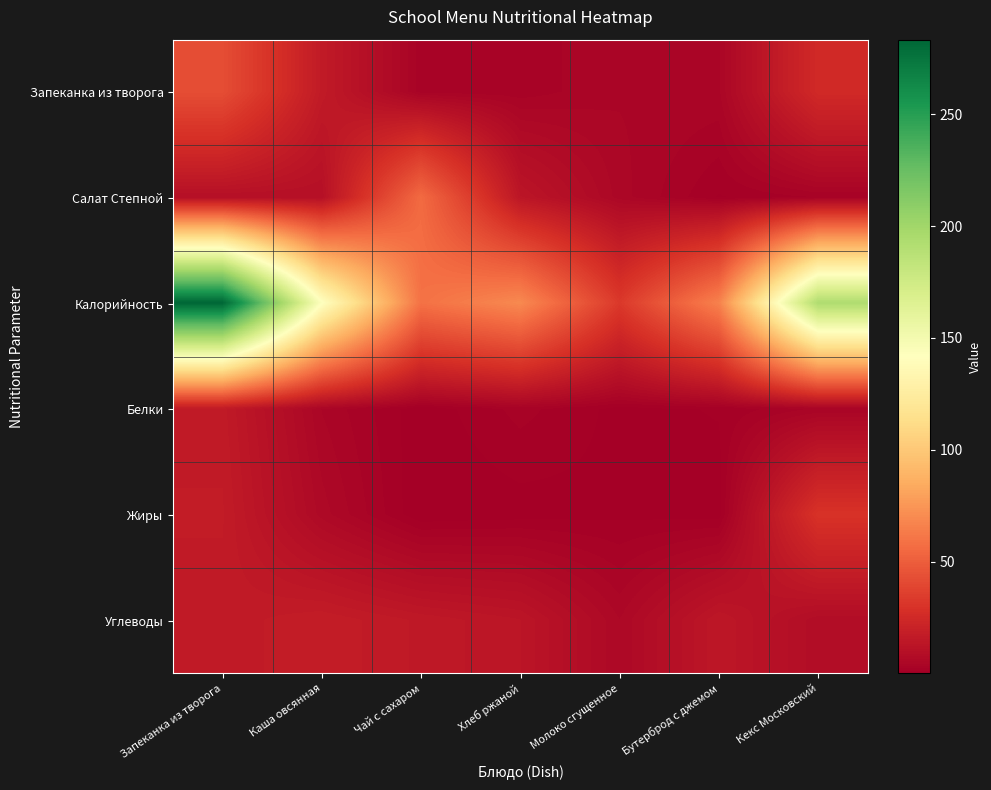

Reading left to right, transcribe all the data shown in this chart.

Запеканка из творога: Запеканка из творога=42.5	Каша овсянная=16.2	Чай с сахаром=2.6	Хлеб ржаной=2.6	Молоко сгущенное=4.3	Бутерброд с джемом=4.2	Кекс Московский=25.0
Салат Степной: Запеканка из творога=9.9	Каша овсянная=10.0	Чай с сахаром=55.9	Хлеб ржаной=13.5	Молоко сгущенное=5.0	Бутерброд с джемом=1.0	Кекс Московский=2.3
Калорийность: Запеканка из творога=283.3	Каша овсянная=142.8	Чай с сахаром=59.0	Хлеб ржаной=69.6	Молоко сгущенное=32.8	Бутерброд с джемом=66.0	Кекс Московский=193.0
Белки: Запеканка из творога=16.0	Каша овсянная=4.4	Чай с сахаром=0.3	Хлеб ржаной=2.6	Молоко сгущенное=0.7	Бутерброд с джемом=1.2	Кекс Московский=3.4
Жиры: Запеканка из творога=16.8	Каша овсянная=6.1	Чай с сахаром=0.0	Хлеб ржаной=0.5	Молоко сгущенное=0.8	Бутерброд с джемом=0.5	Кекс Московский=29.5
Углеводы: Запеканка из творога=15.9	Каша овсянная=17.6	Чай с сахаром=15.2	Хлеб ржаной=13.4	Молоко сгущенное=5.5	Бутерброд с джемом=14.3	Кекс Московский=8.1